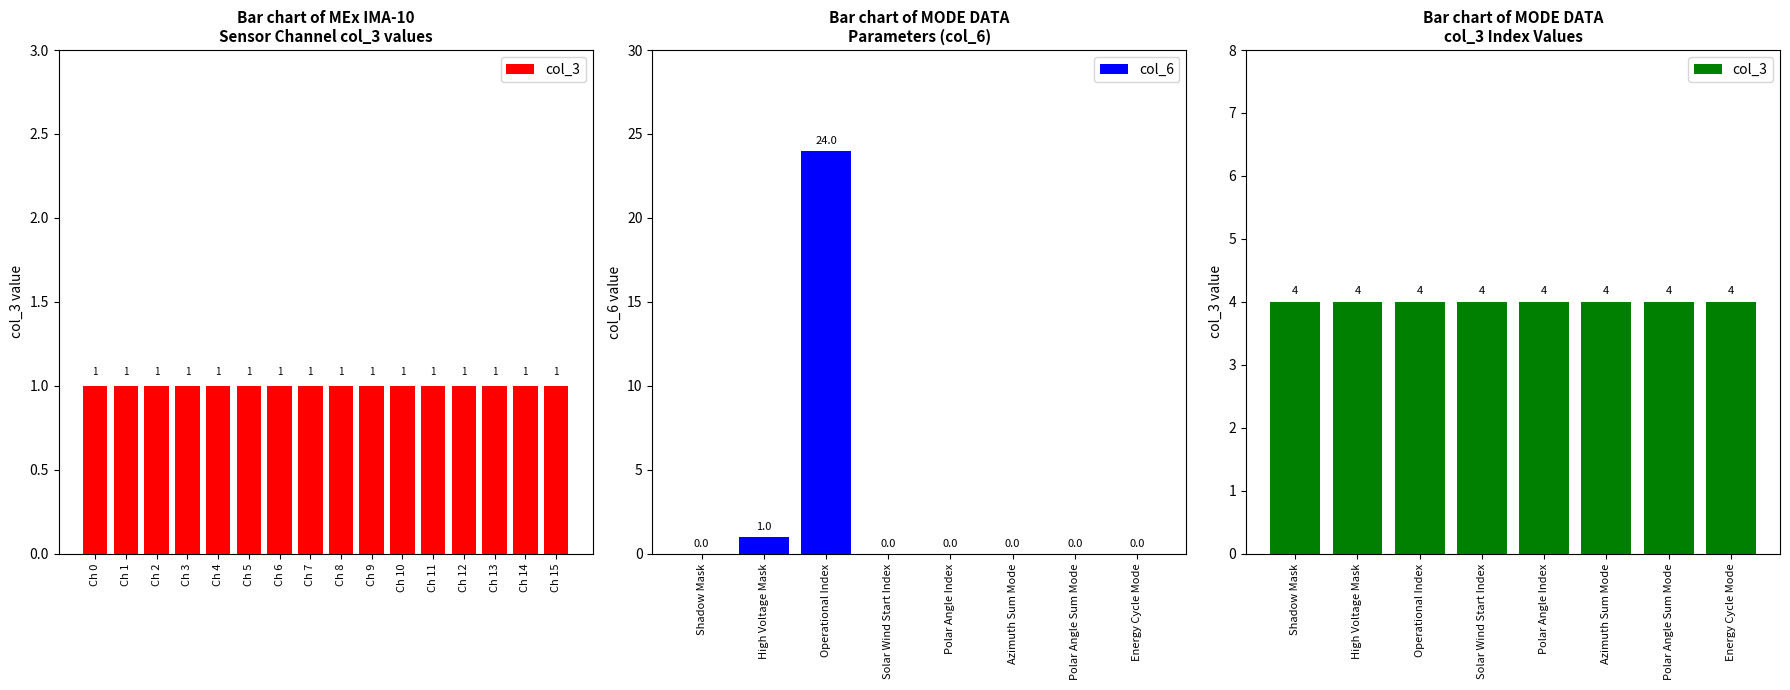

At how many categories does at least one series exceed 10?

1